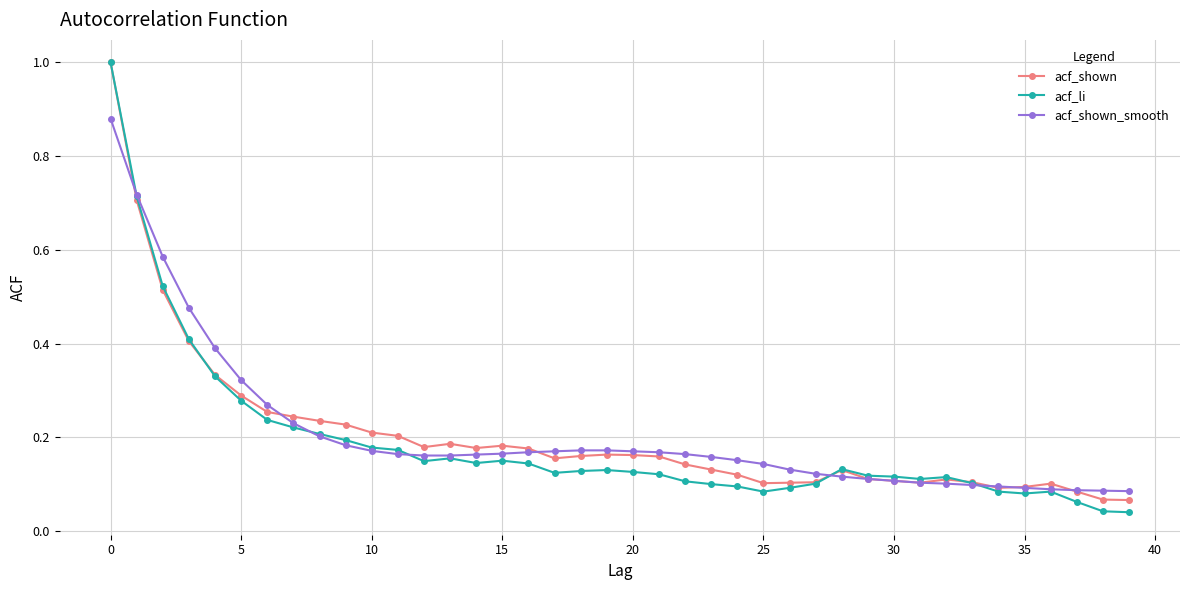

True or false: acf_li has more than 2 points higher than both neighbors.

True